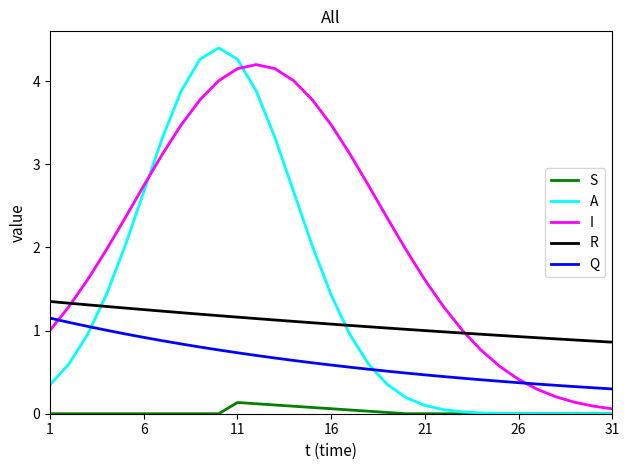

What is the sum of all Q values?

19.7